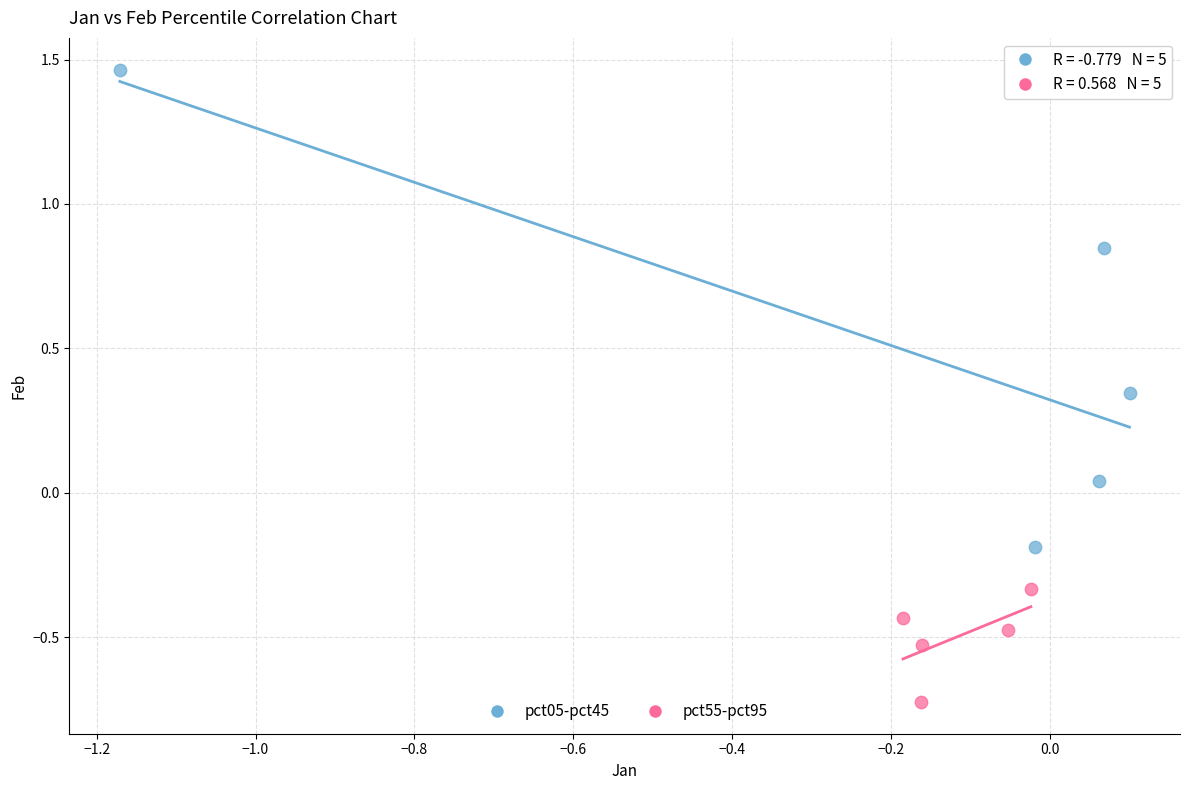

Which series has the largest Y range (max minus min)?

pct05-pct45